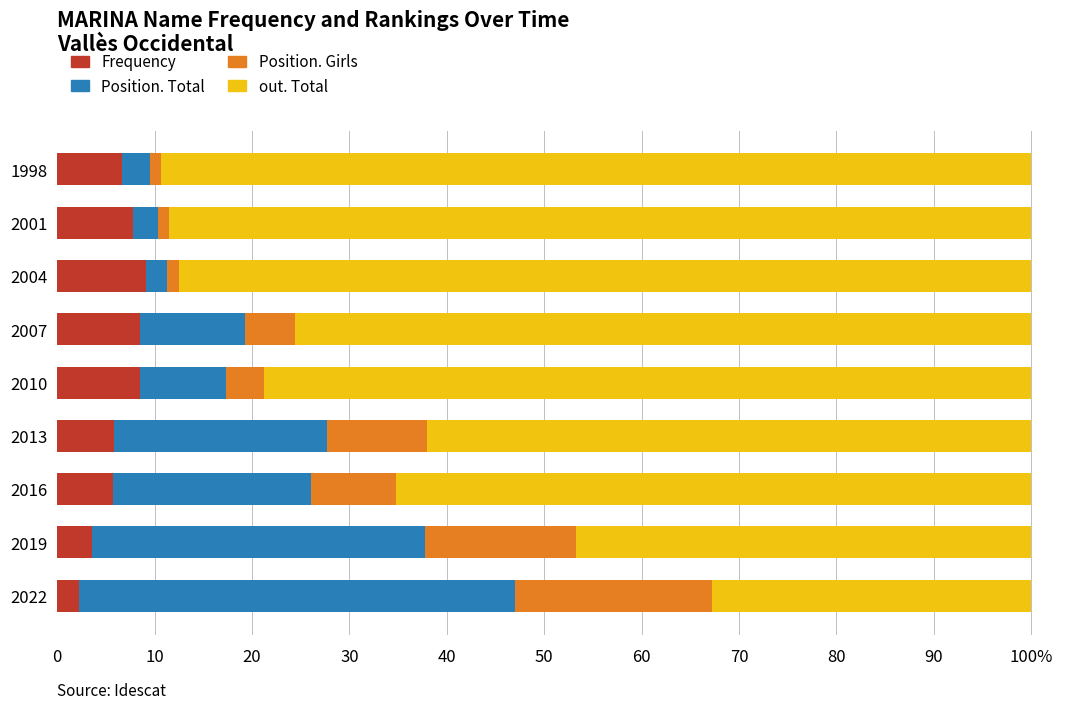

What are all the series names shown in the legend?

Frequency, Position. Total, Position. Girls, out. Total